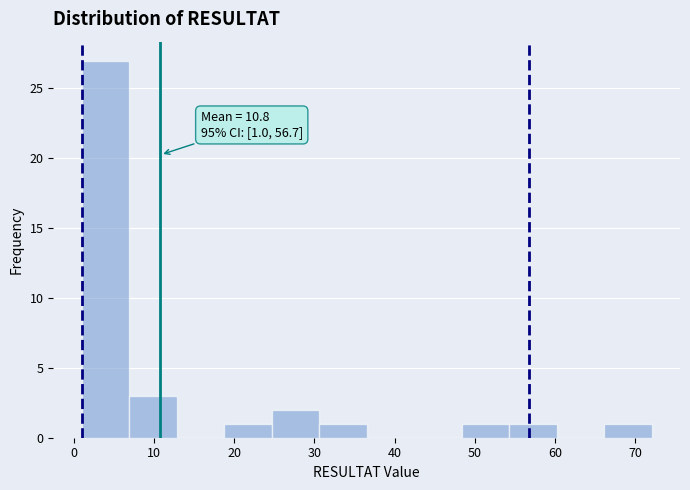

Which range on the x-axis has the tallest bar?

1 to 7